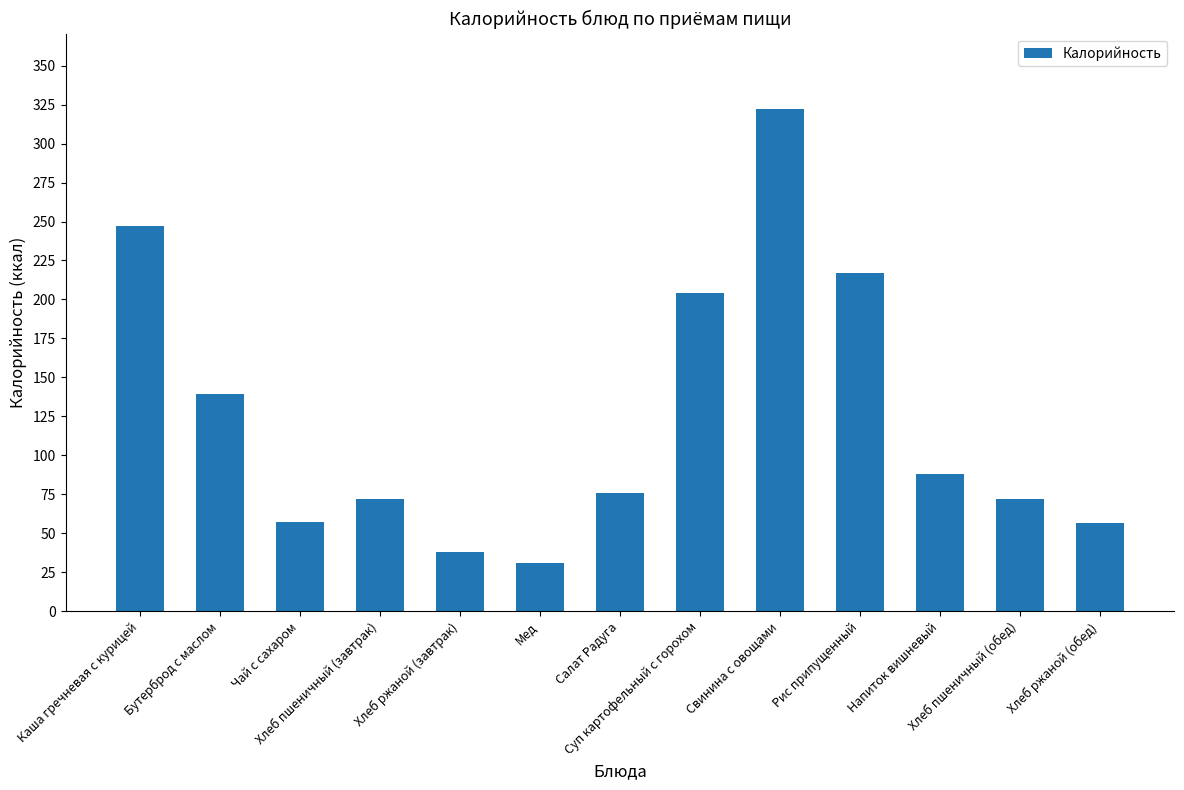

What is the value of the 4th bar from the left?

72.1